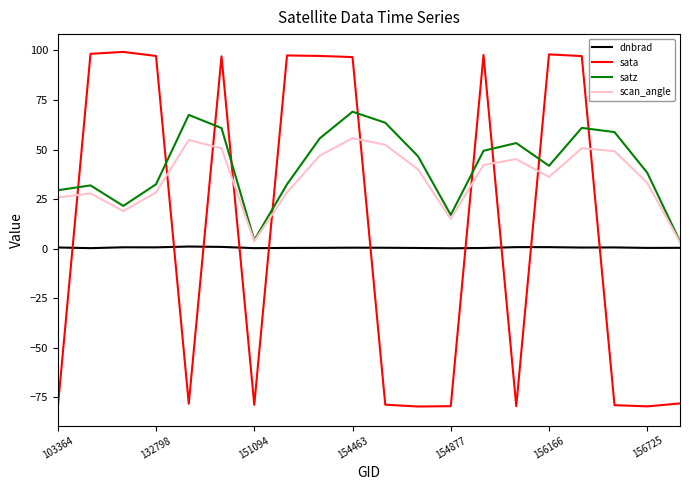

Which series ends up on top after the final intersection of satz and sata?

satz